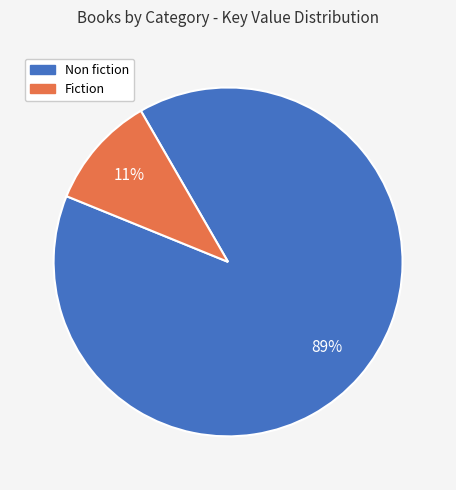

Does any single category account for the majority?

Yes